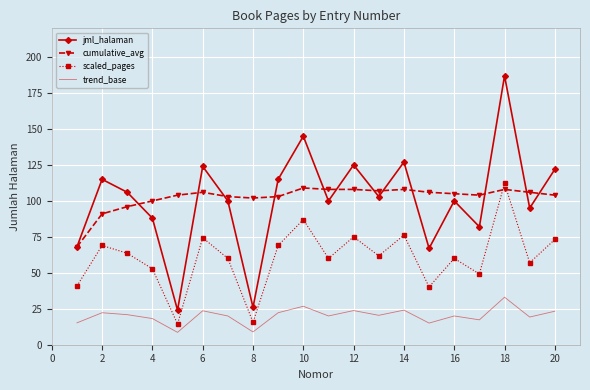

Which series has the widest spread of values?

jml_halaman